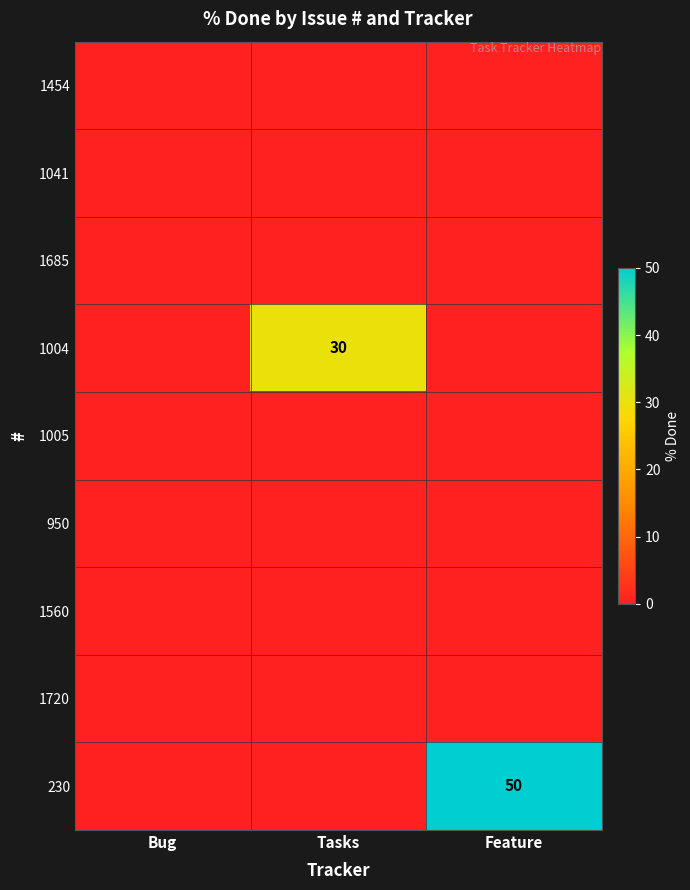

At Tasks, list the series in order from largest to smallest.

1004, 1454, 1041, 1685, 1005, 950, 1560, 1720, 230